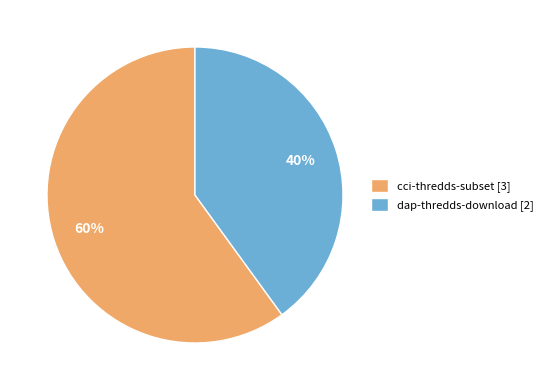

What percentage is the dap-thredds-download slice, to the nearest percent?

40%